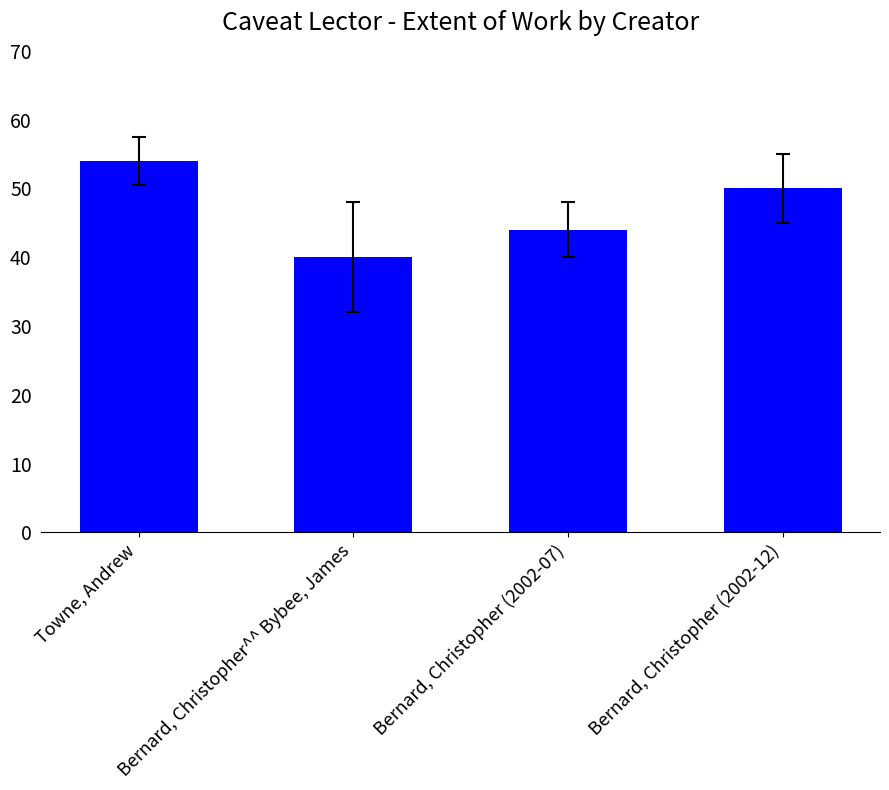

What is the label of the 1st bar from the right?

Bernard, Christopher (2002-12)